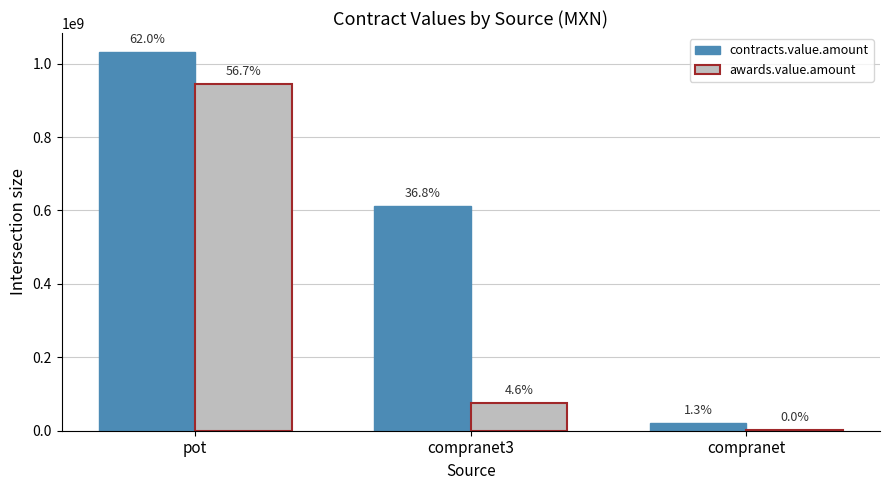

The awards.value.amount series shows 604314748.8 at pot. True or false?

False